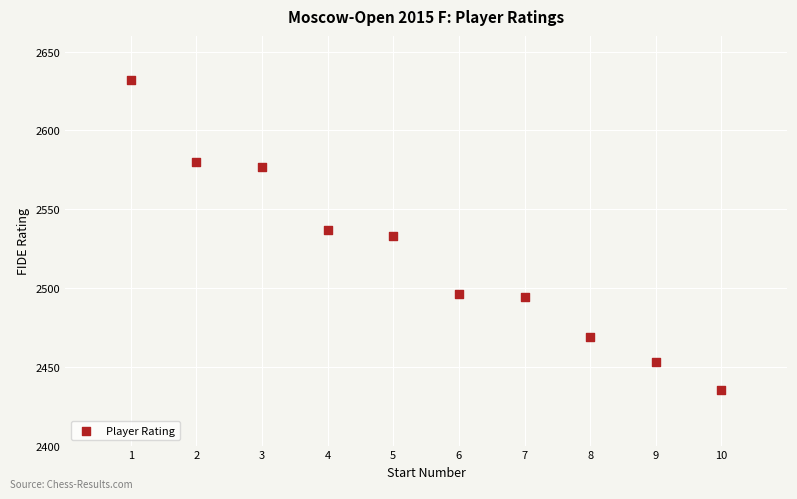

What is the range of X values (max minus min)?

9